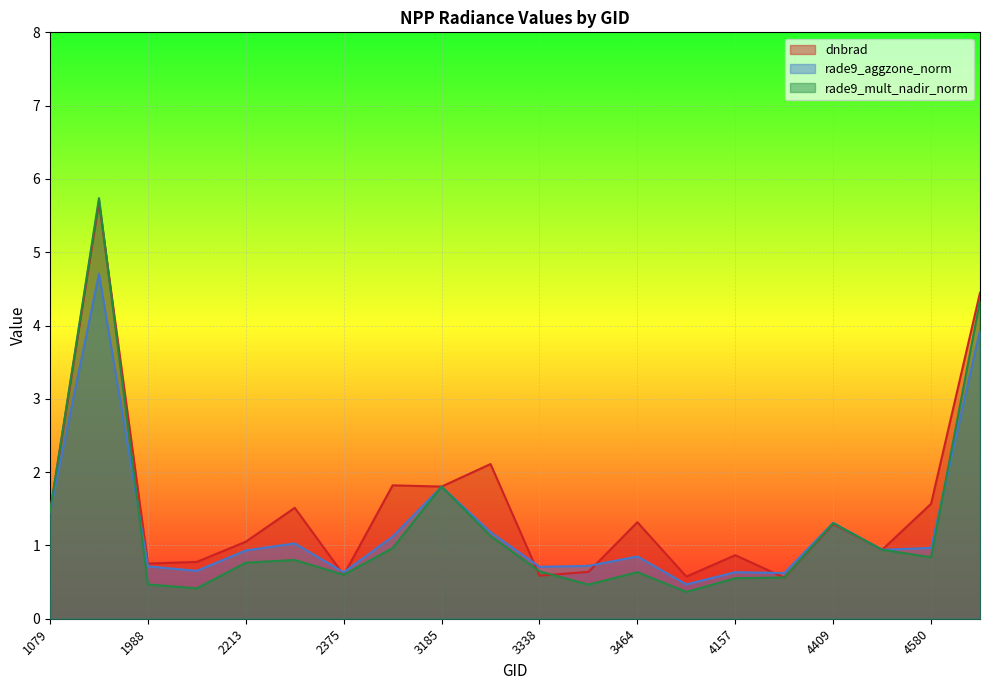

Which series has the largest total across all categories?

dnbrad